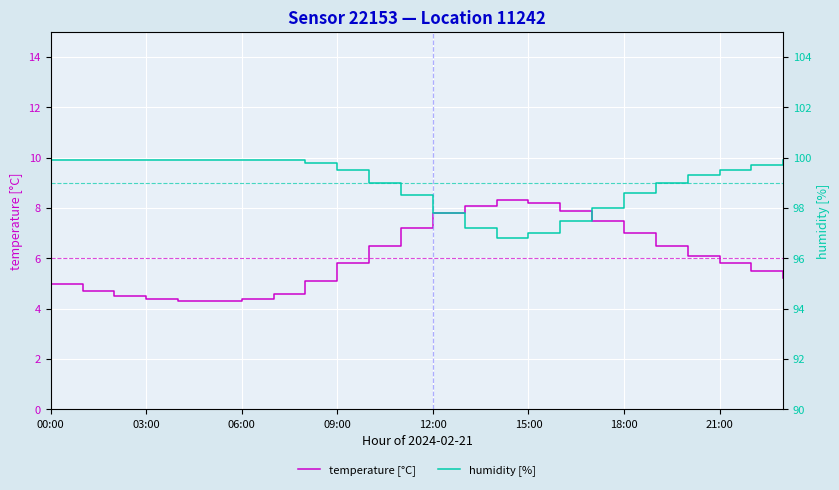

Is it true that temperature [°C] equals 1.9 at 03:00?

False